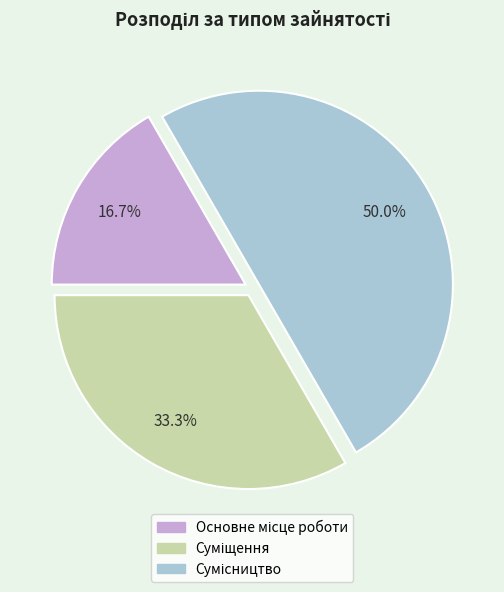

Is Суміщення the majority of the pie?

No